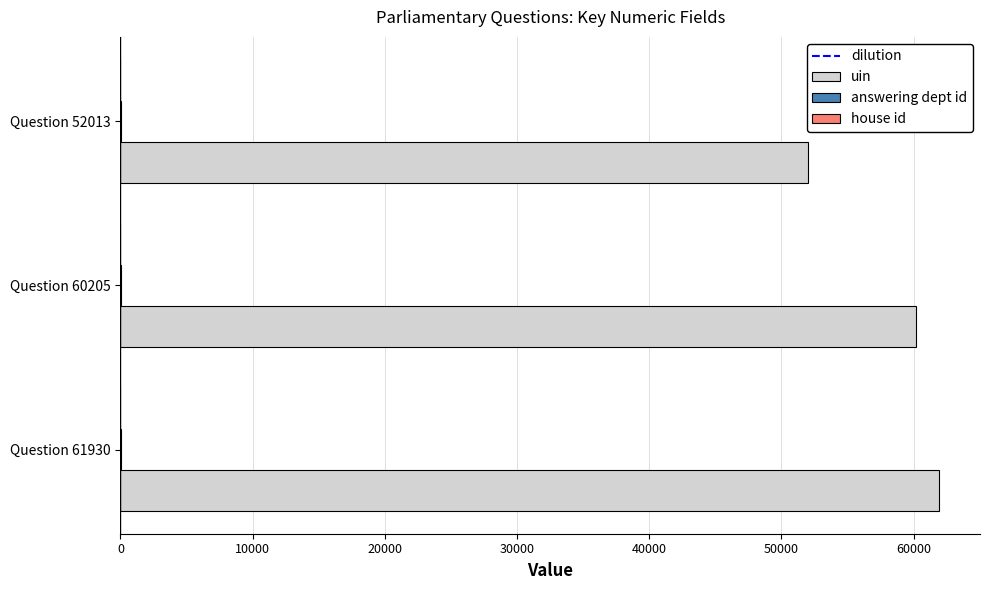

Which series changed the most between Question 61930 and Question 52013?

uin